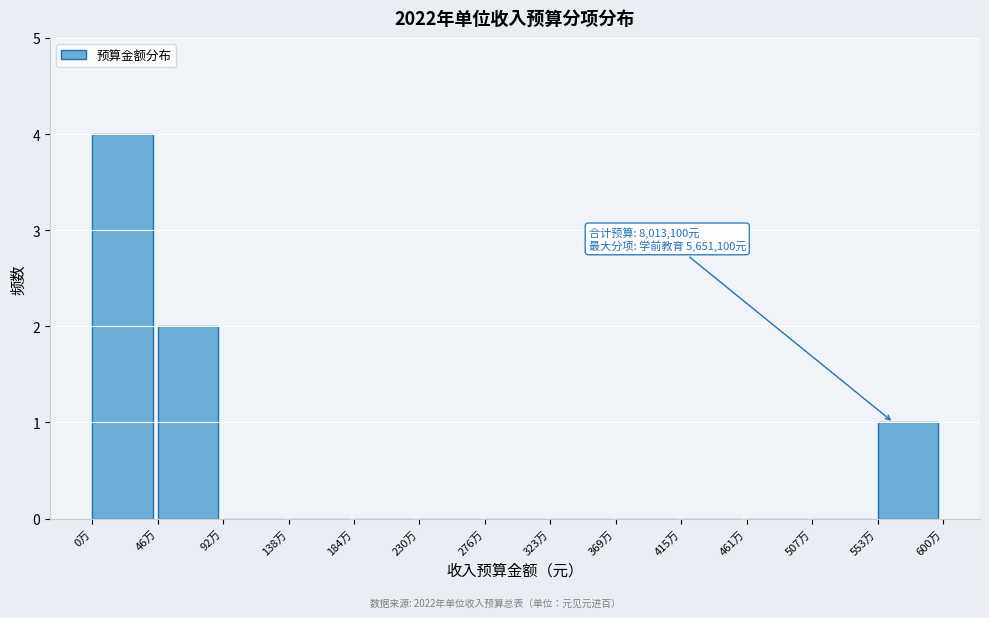

Reading left to right, what are all the values shown in this chart?

0万=4	46万=2	92万=0	138万=0	184万=0	230万=0	276万=0	323万=0	369万=0	415万=0	461万=0	507万=0	553万=1